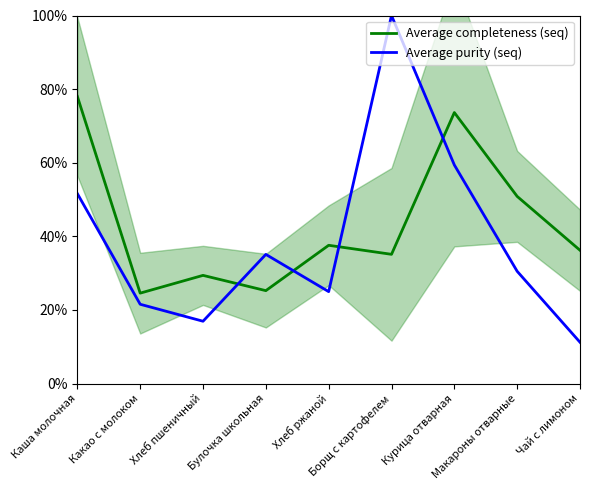

Read the Average completeness (seq) value at Булочка школьная.

25.2